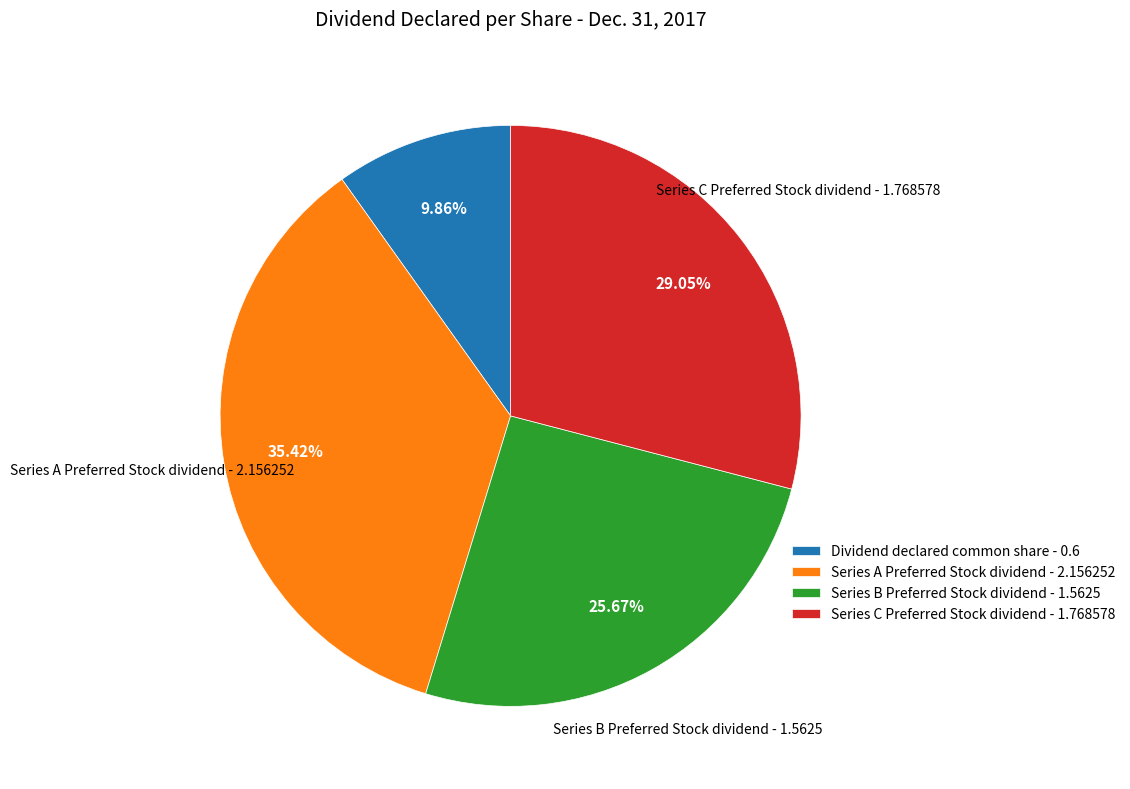

What portion of the pie excludes Series A Preferred Stock dividend?

64.6%